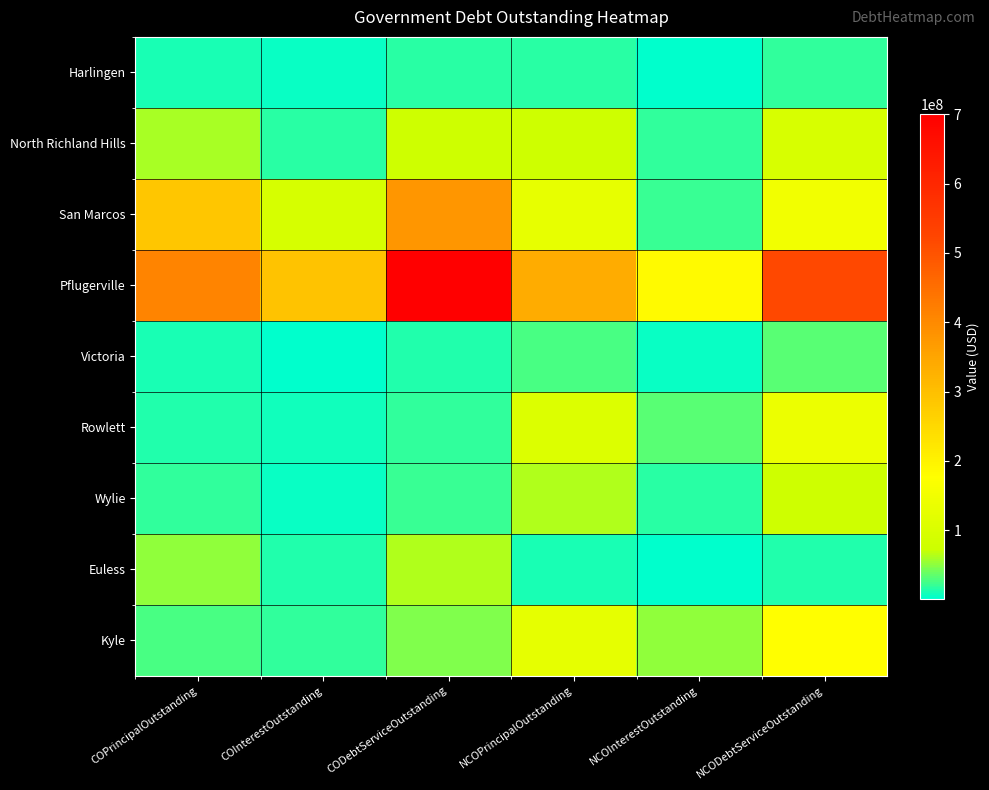

At NCOPrincipalOutstanding, list the series in order from smallest to largest.

Euless, Harlingen, Victoria, Wylie, North Richland Hills, Rowlett, Kyle, San Marcos, Pflugerville